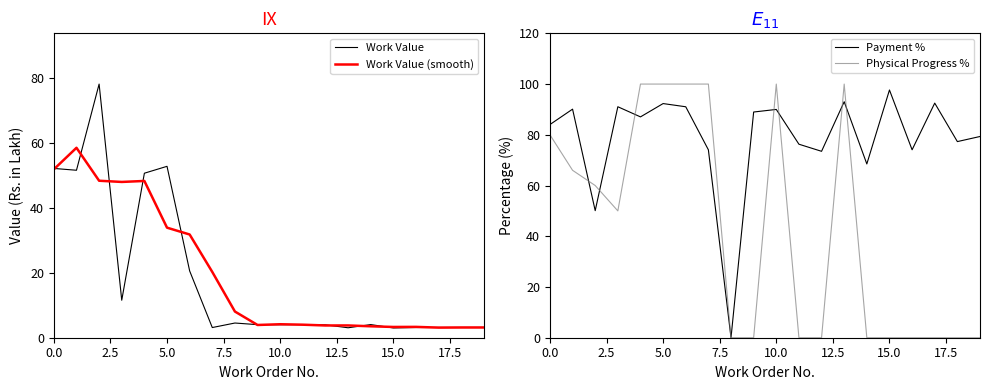

What is the maximum value for Work Value?

78.0